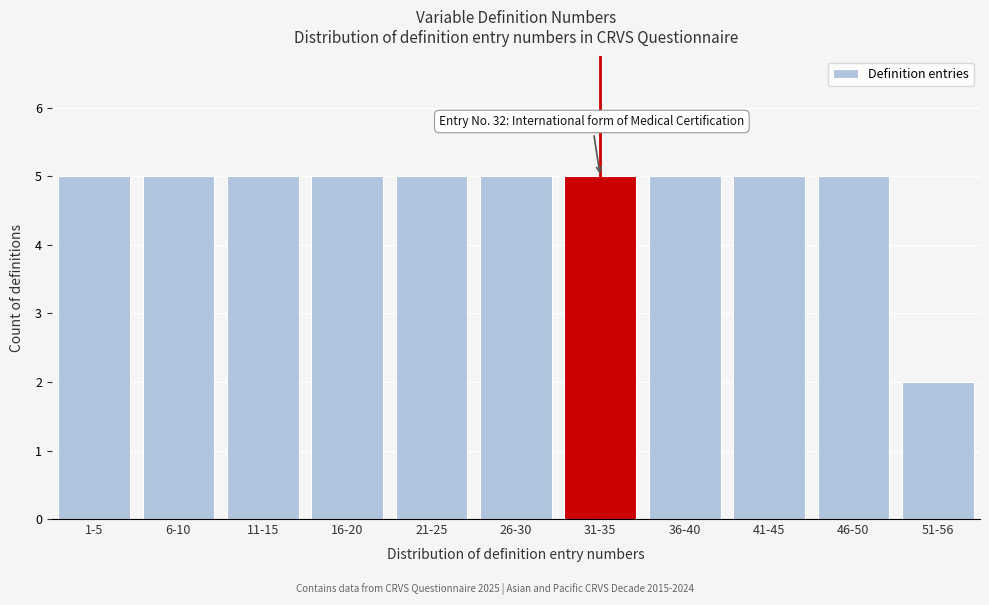

Reading left to right, what are all the values shown in this chart?

1-5=5	6-10=5	11-15=5	16-20=5	21-25=5	26-30=5	31-35=5	36-40=5	41-45=5	46-50=5	51-56=2